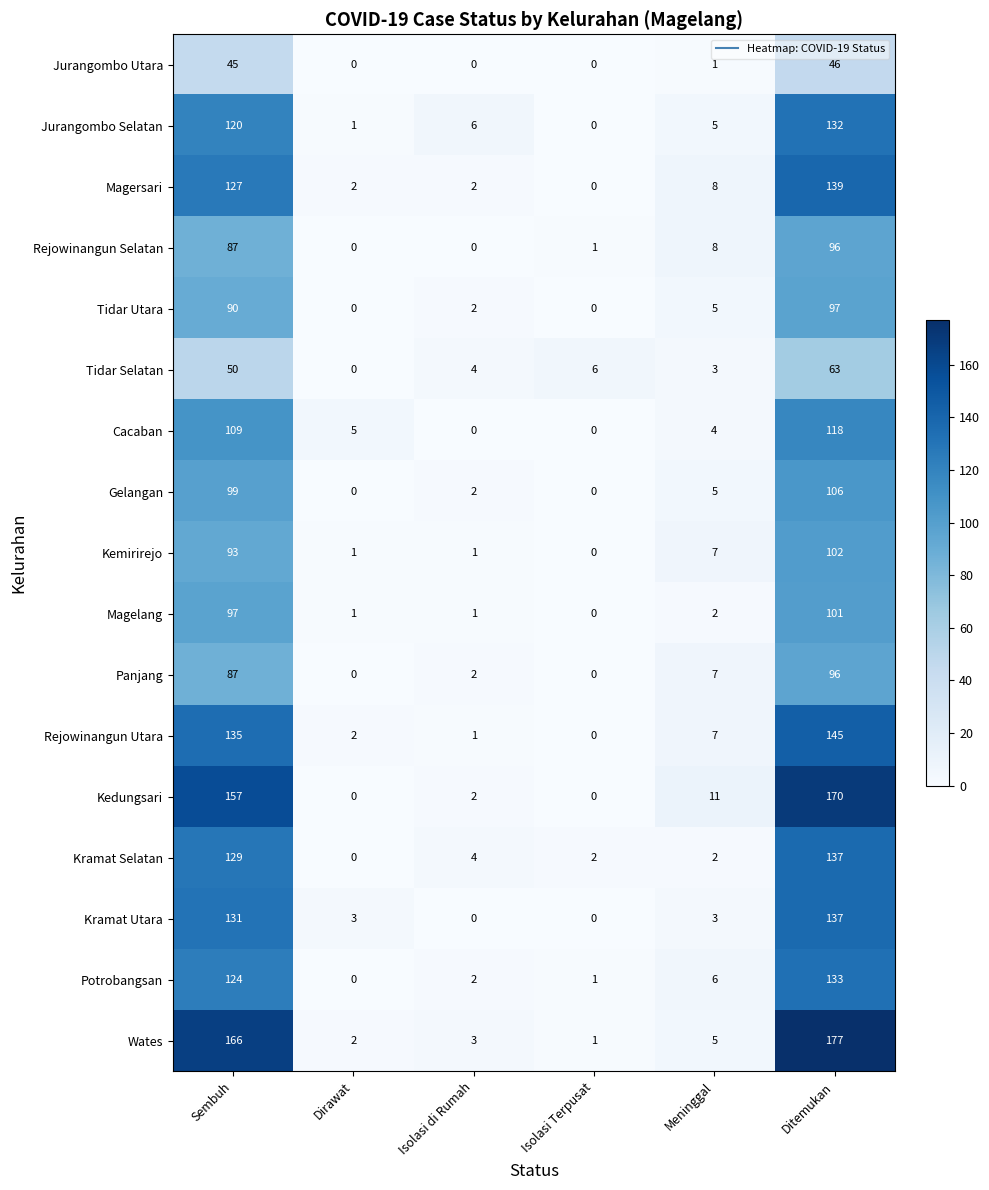

What is the total value across all series at Meninggal?

89